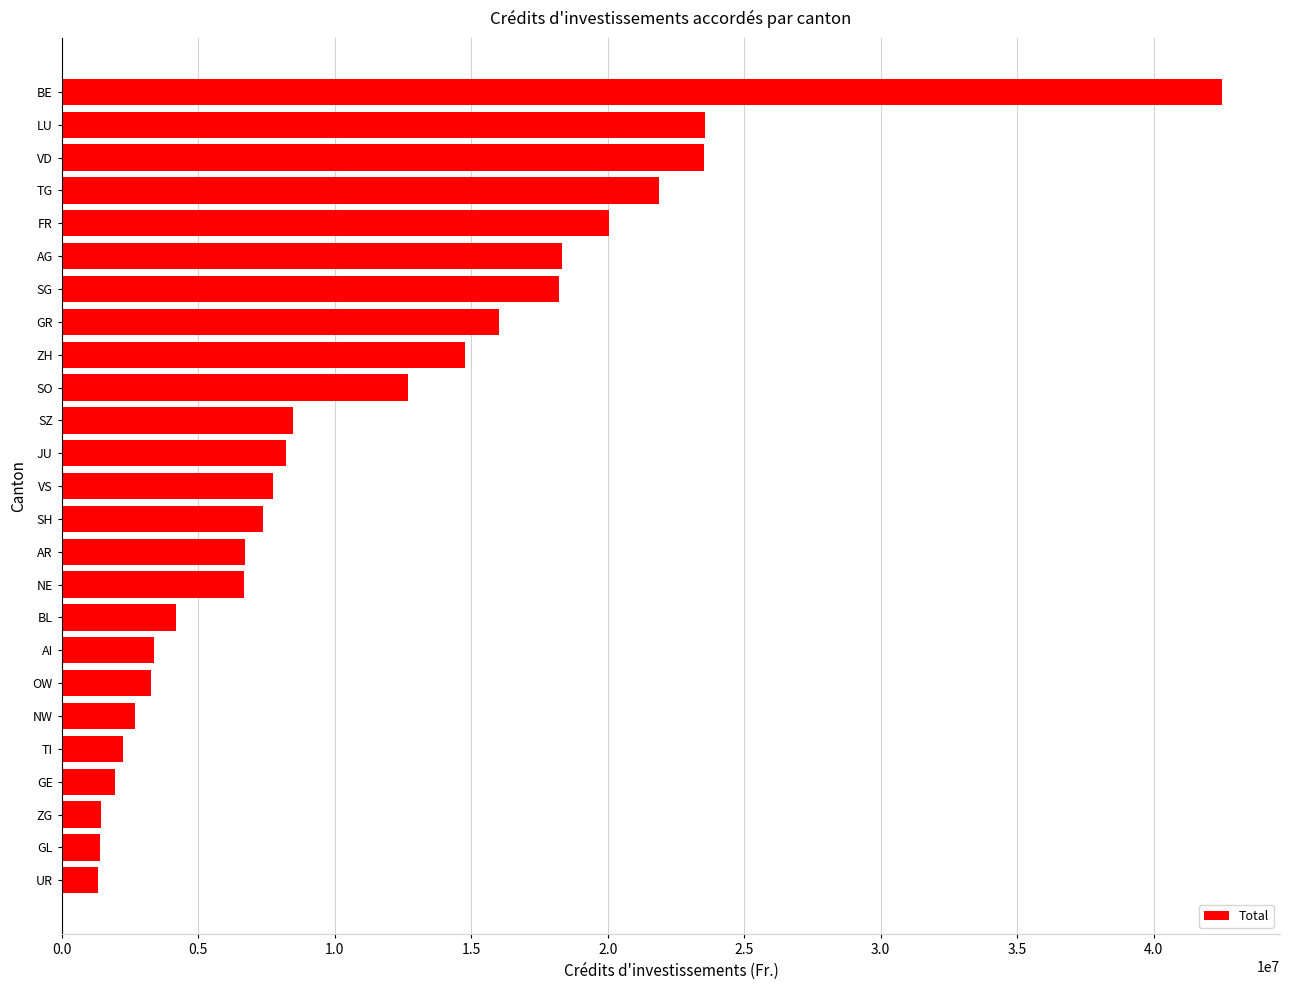

What is the difference between the maximum and minimum values?

41161060